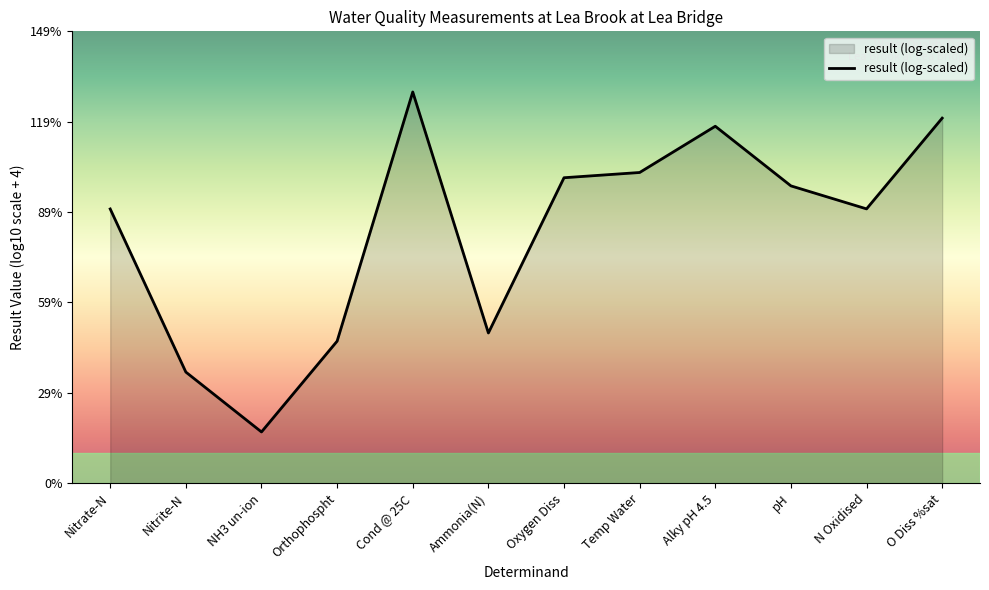

Is it true that the value at Alky pH 4.5 is 10.0?

False